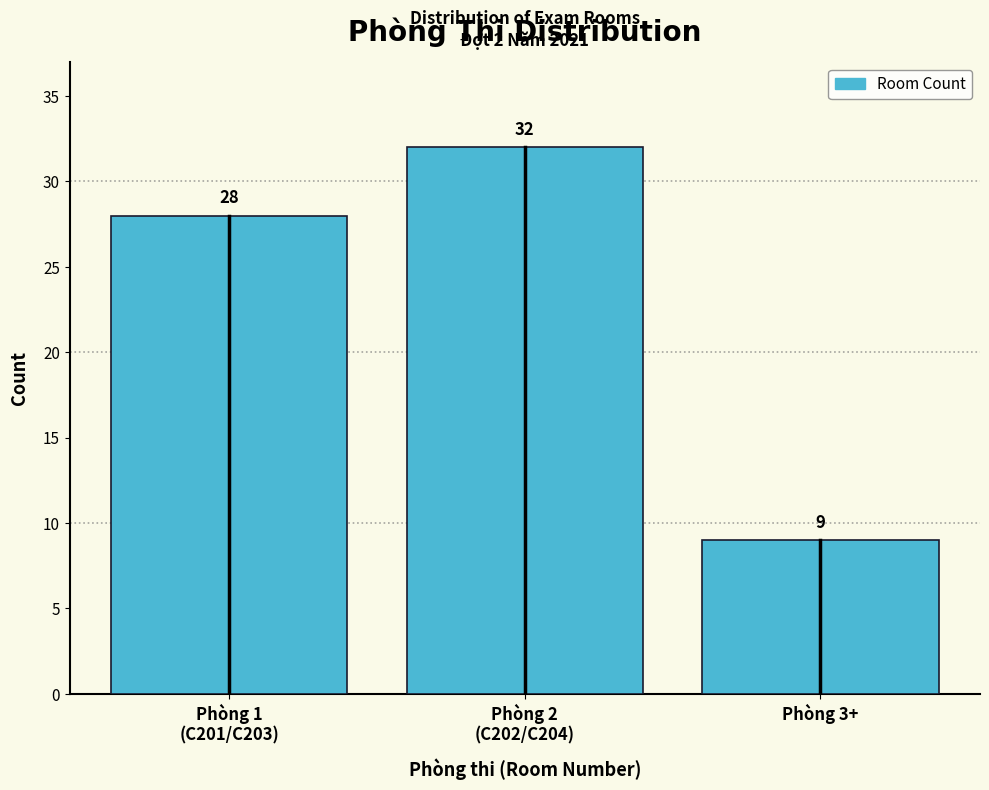

Reading left to right, transcribe all the data shown in this chart.

28	32	9